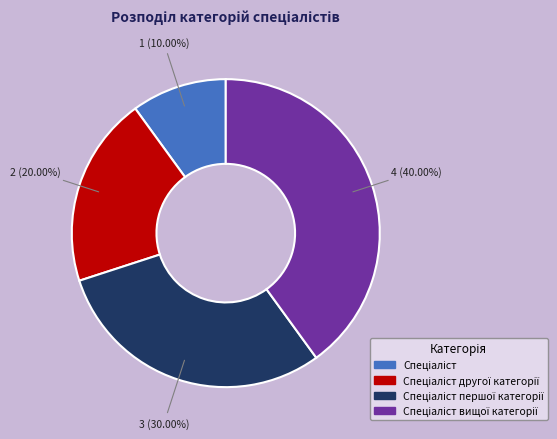

Is there any slice that represents more than half of the pie?

No